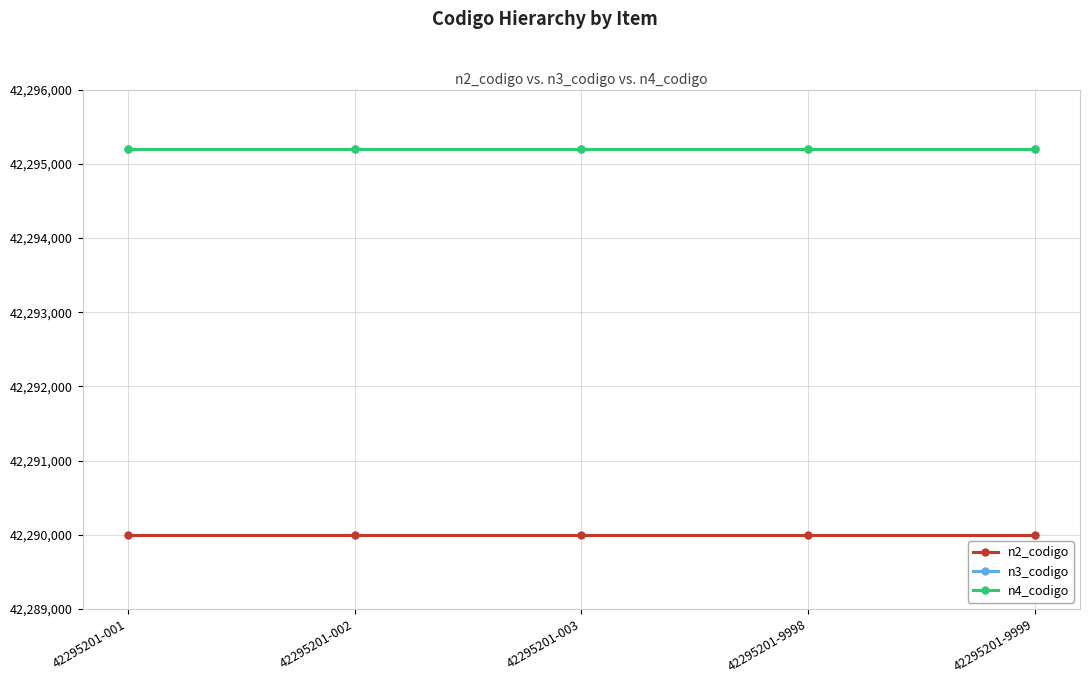

True or false: n2_codigo and n4_codigo intersect in this chart.

False